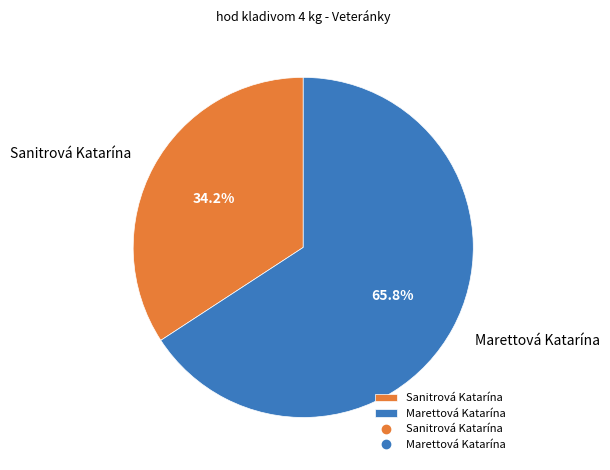

Which slice is the largest?

Marettová Katarína